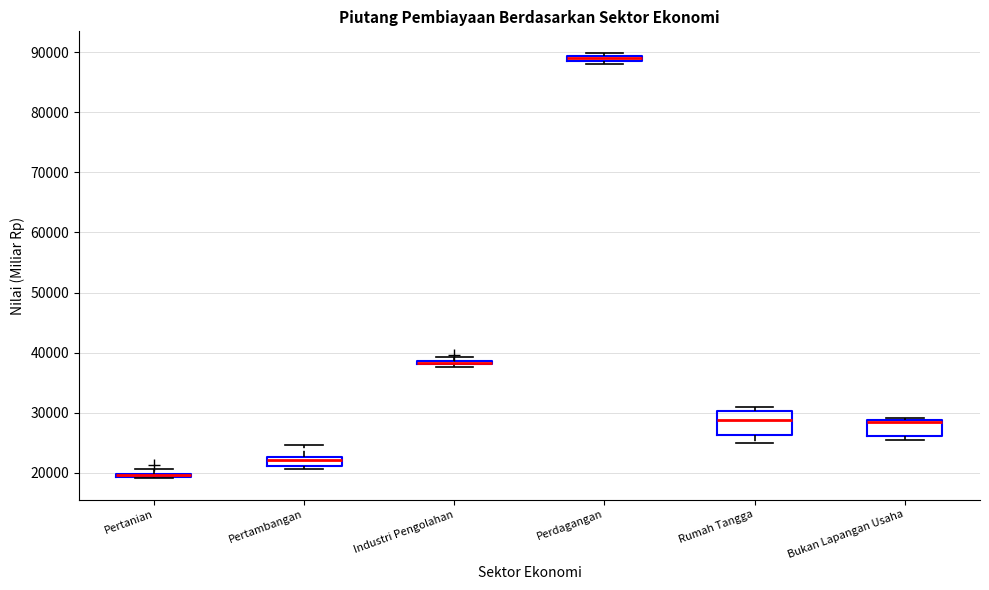

Where is the upper edge of the box for Industri Pengolahan on the y-axis? The values are not printed on the chart, so give them approximately, as read against the axis.

39000